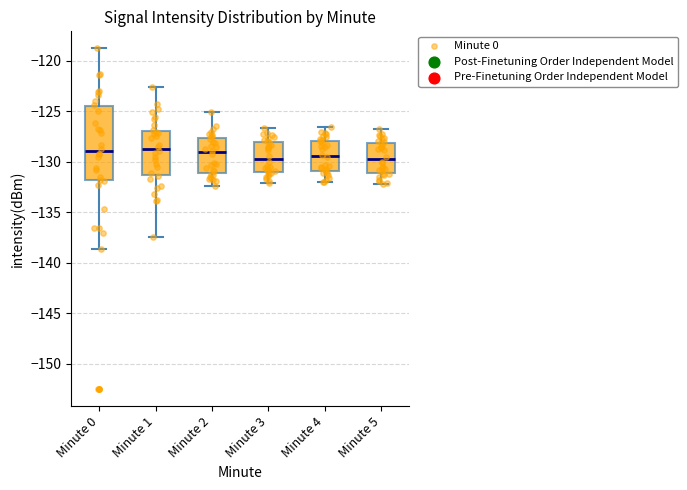

Reading left to right, read every box against the y-axis: the position of its median line, the range the box covers, and the ends of its whiskers. The values are not printed on the chart, so give them approximately, as read against the axis.

Minute 0: median -129.0, box -132.0 to -124.5, whiskers -138.5 to -119.0
Minute 1: median -128.5, box -131.5 to -127.0, whiskers -137.5 to -122.5
Minute 2: median -129.0, box -131.0 to -127.5, whiskers -132.5 to -125.0
Minute 3: median -129.5, box -131.0 to -128.0, whiskers -132.0 to -126.5
Minute 4: median -129.5, box -131.0 to -128.0, whiskers -132.0 to -126.5
Minute 5: median -129.5, box -131.0 to -128.0, whiskers -132.0 to -127.0